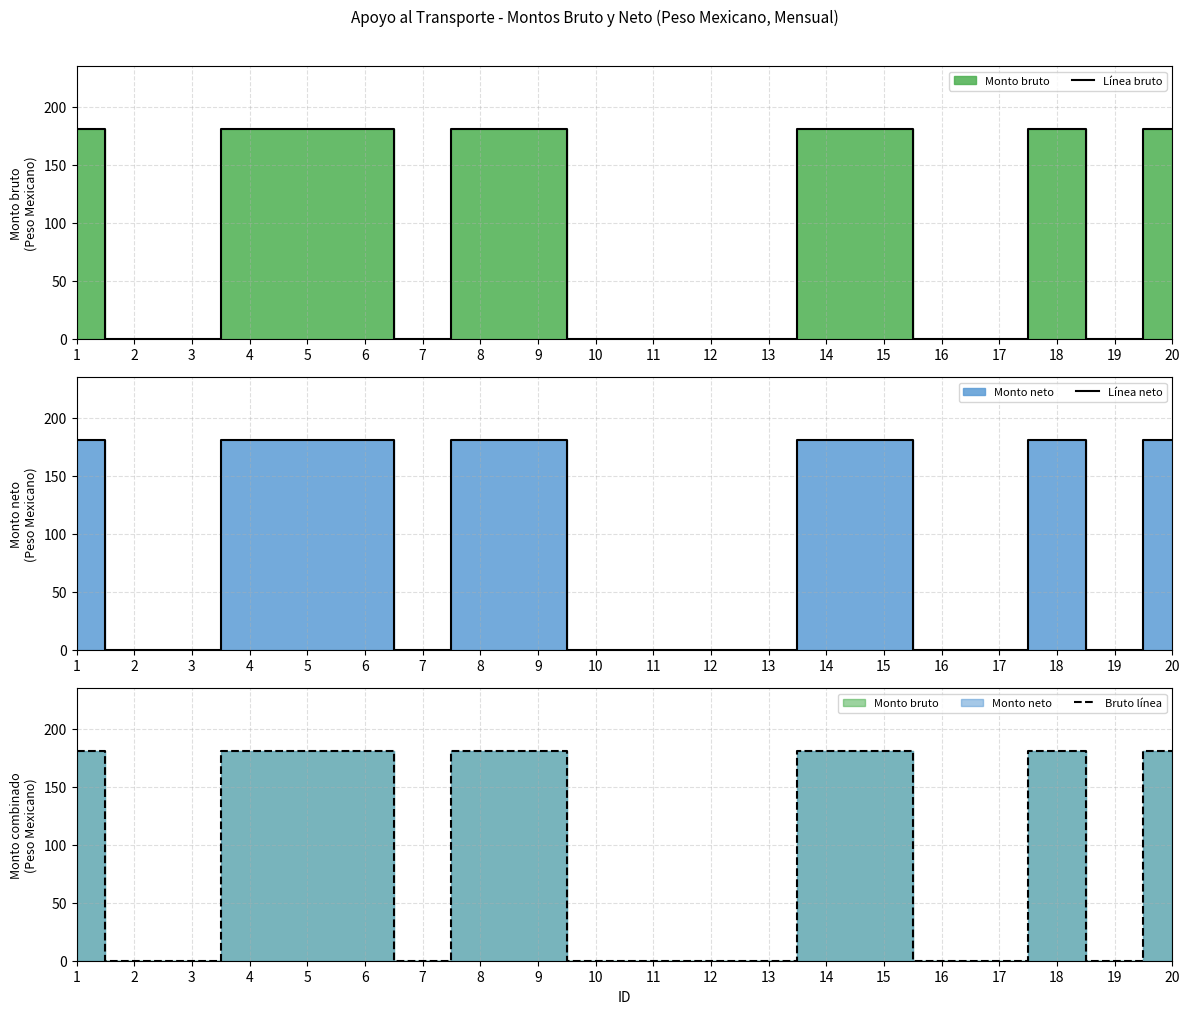

At which label is Línea bruto closest to 90?

2